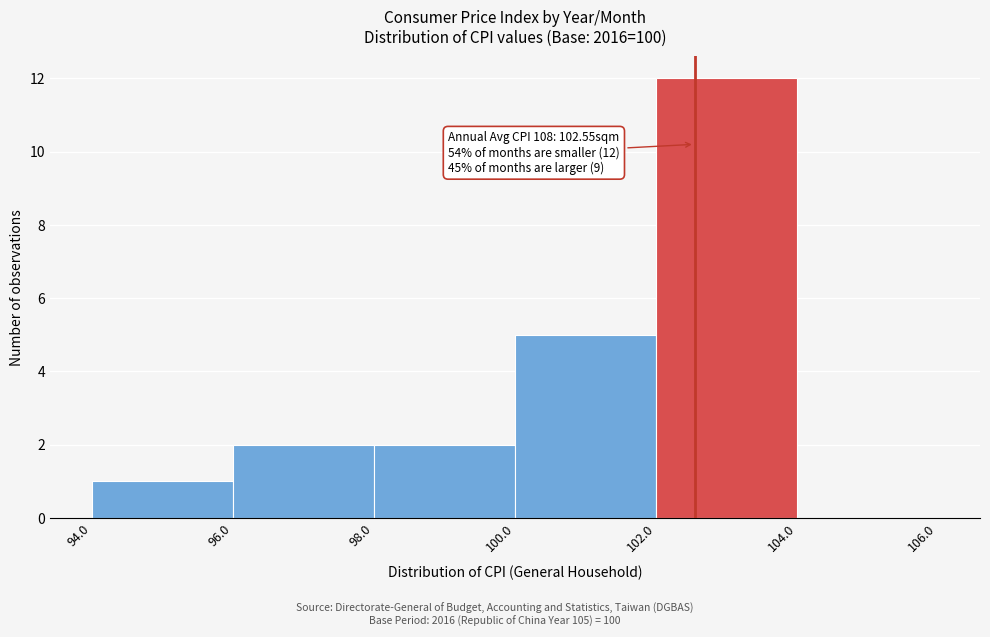

Which range on the x-axis has the tallest bar?

102.0 to 104.0